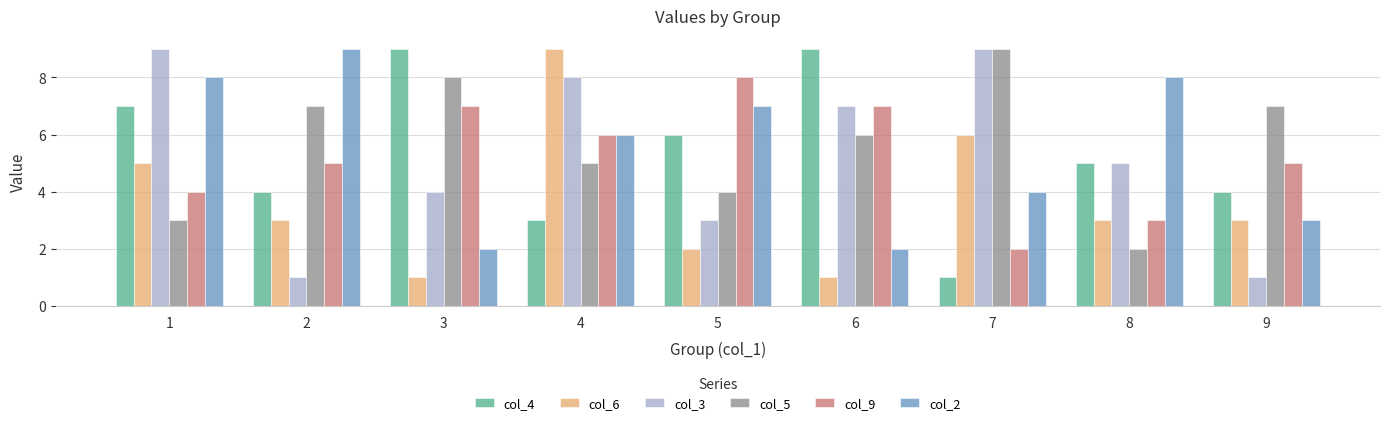

What is the maximum value shown in the chart?

9